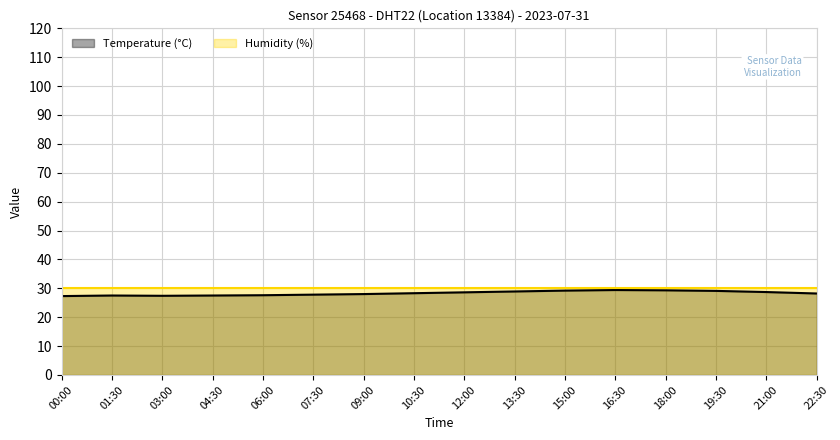

Where is the first local minimum?

03:00